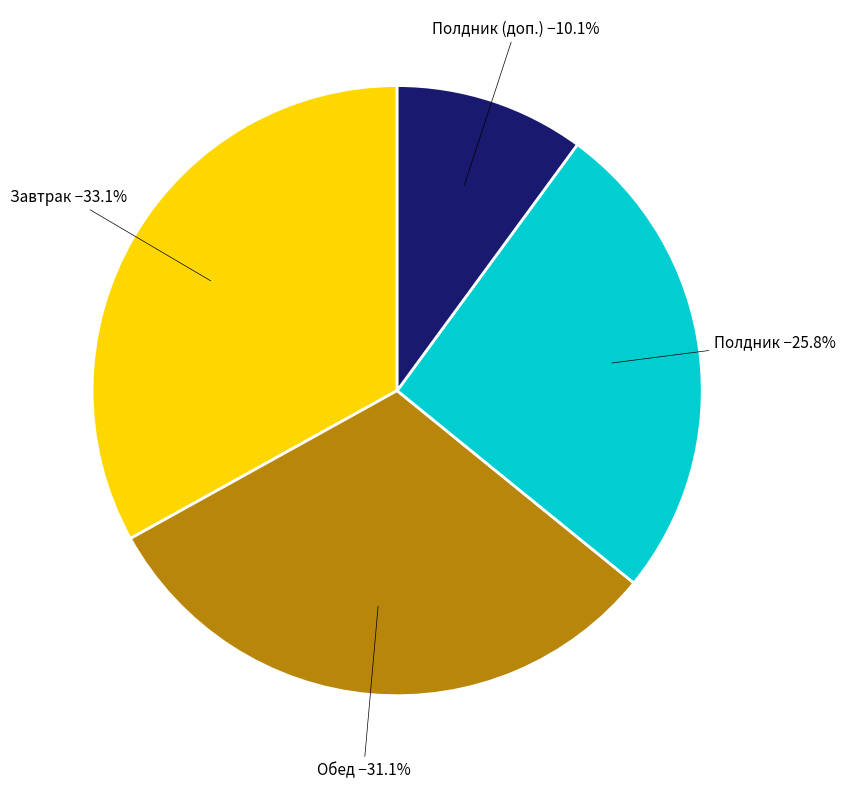

Does any single category account for the majority?

No